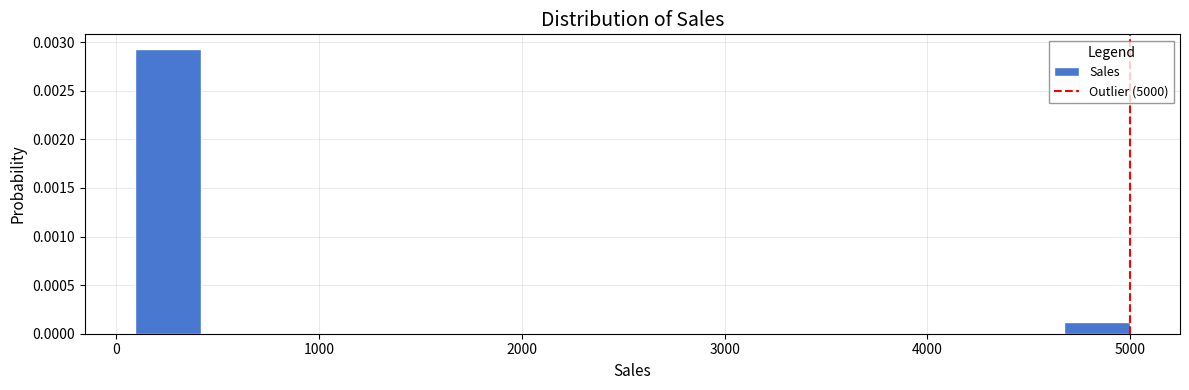

Around what value on the x-axis is the tallest bar? Give the approximate position of its centre, as read against the axis.

300